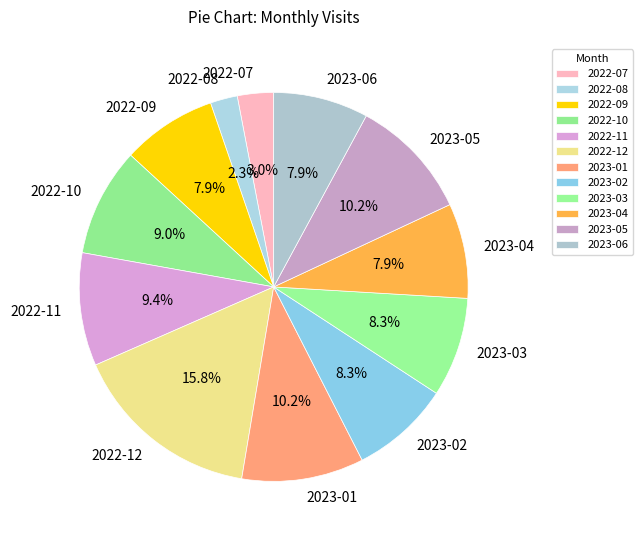

The 2023-06 slice represents 16% of the pie. True or false?

False